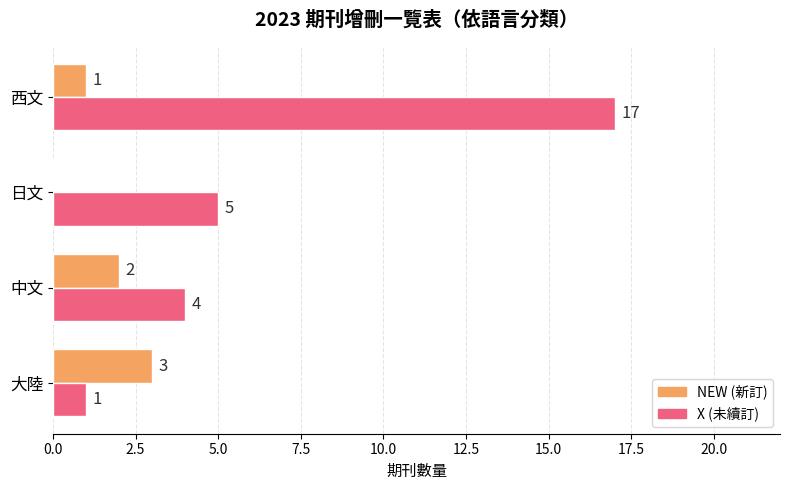

Between 大陸 and 中文, which series saw the biggest shift?

X (未續訂)